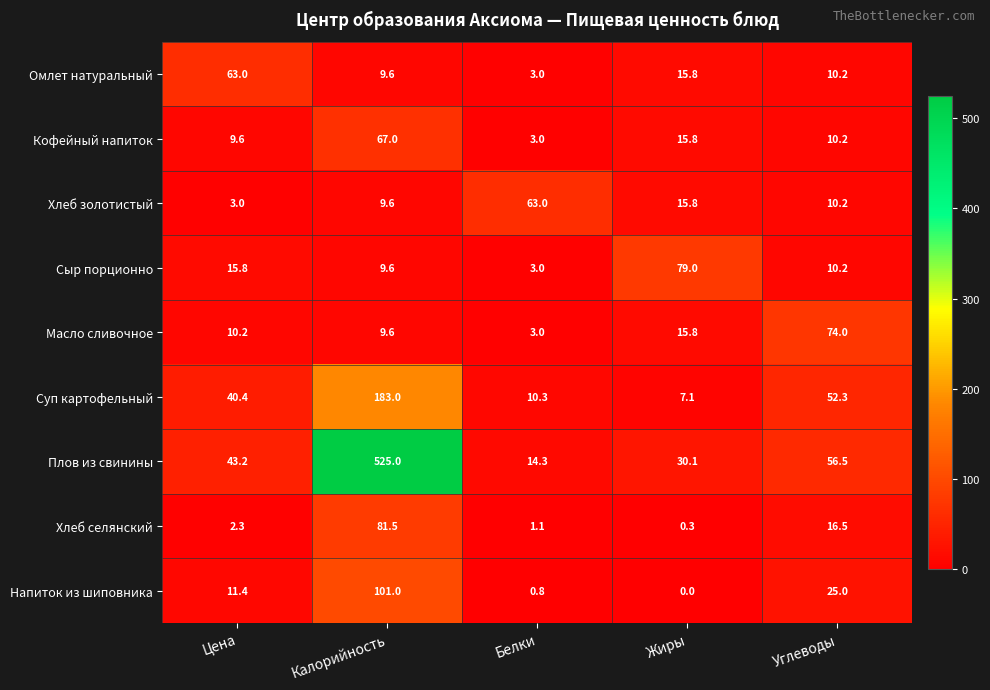

Between Цена and Жиры, which series saw the biggest shift?

Сыр порционно